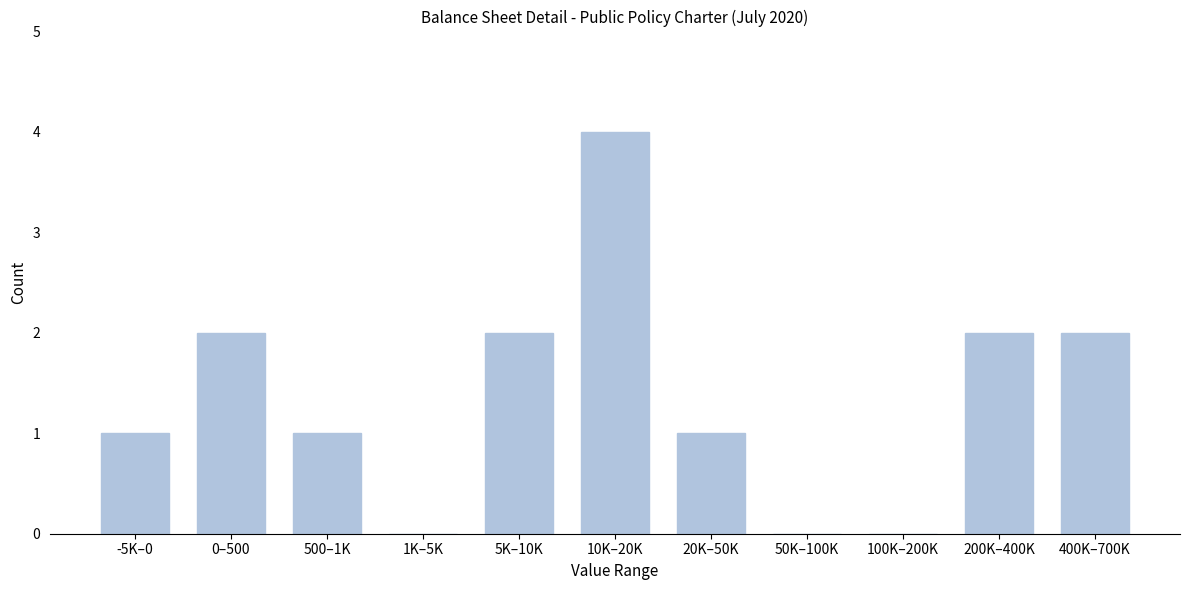

Reading left to right, transcribe all the data shown in this chart.

-5K–0=1	0–500=2	500–1K=1	1K–5K=0	5K–10K=2	10K–20K=4	20K–50K=1	50K–100K=0	100K–200K=0	200K–400K=2	400K–700K=2